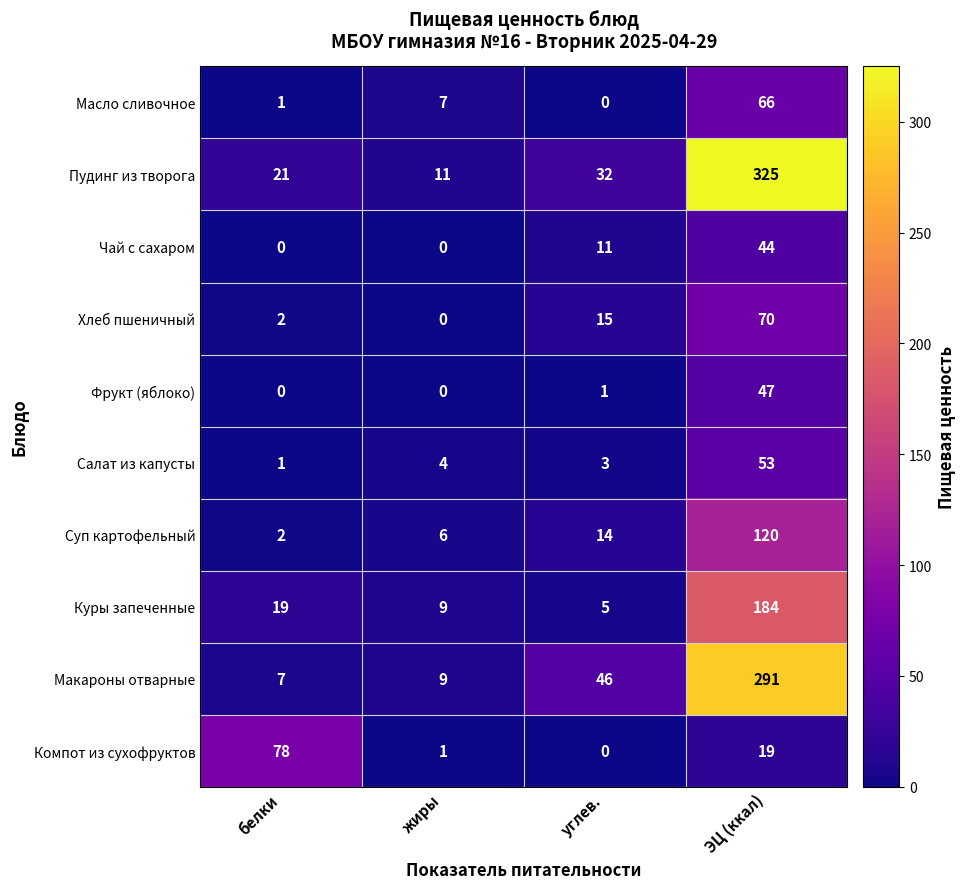

How many data points in Хлеб пшеничный are less than 15?

2